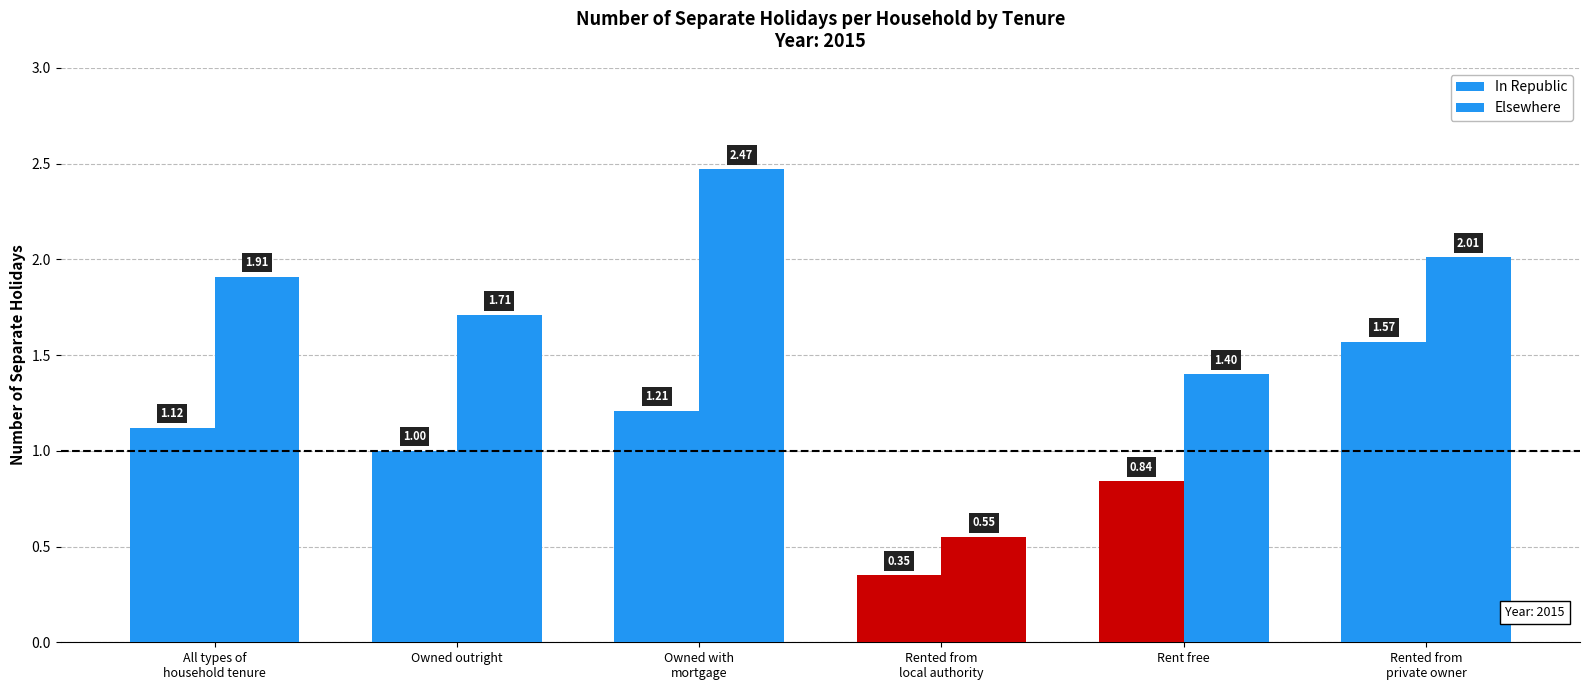

What is the minimum value for In Republic?

0.3